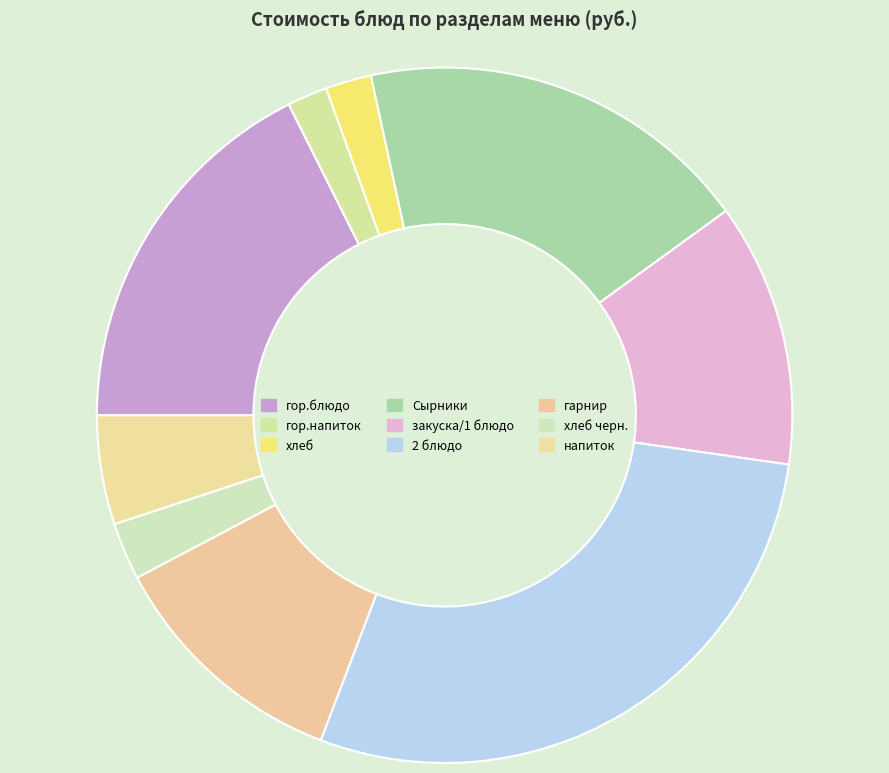

Count the number of slices in the pie.

9